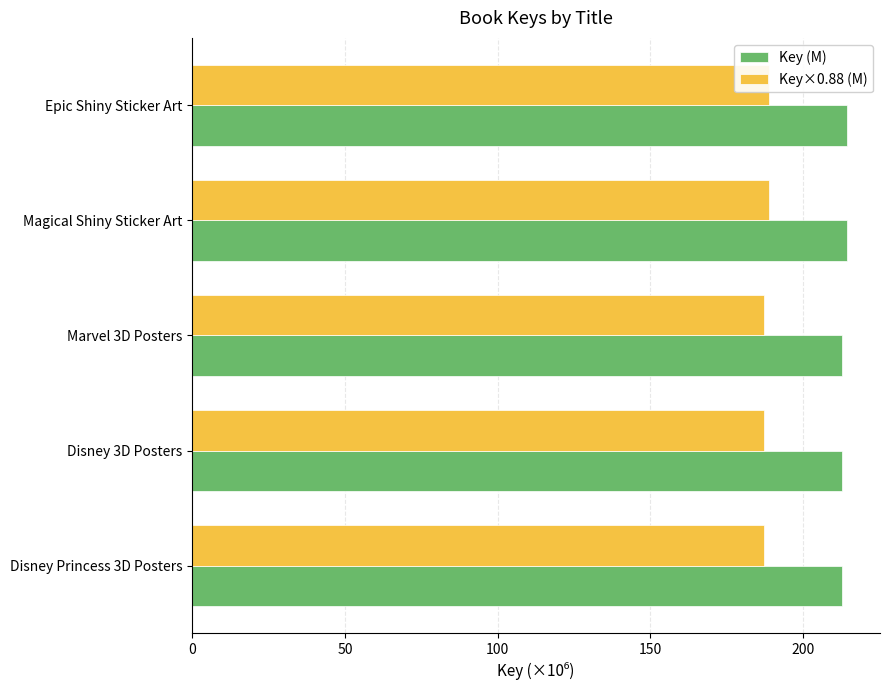

True or false: Key×0.88 (M) has a value of 66.1 at Magical Shiny Sticker Art.

False